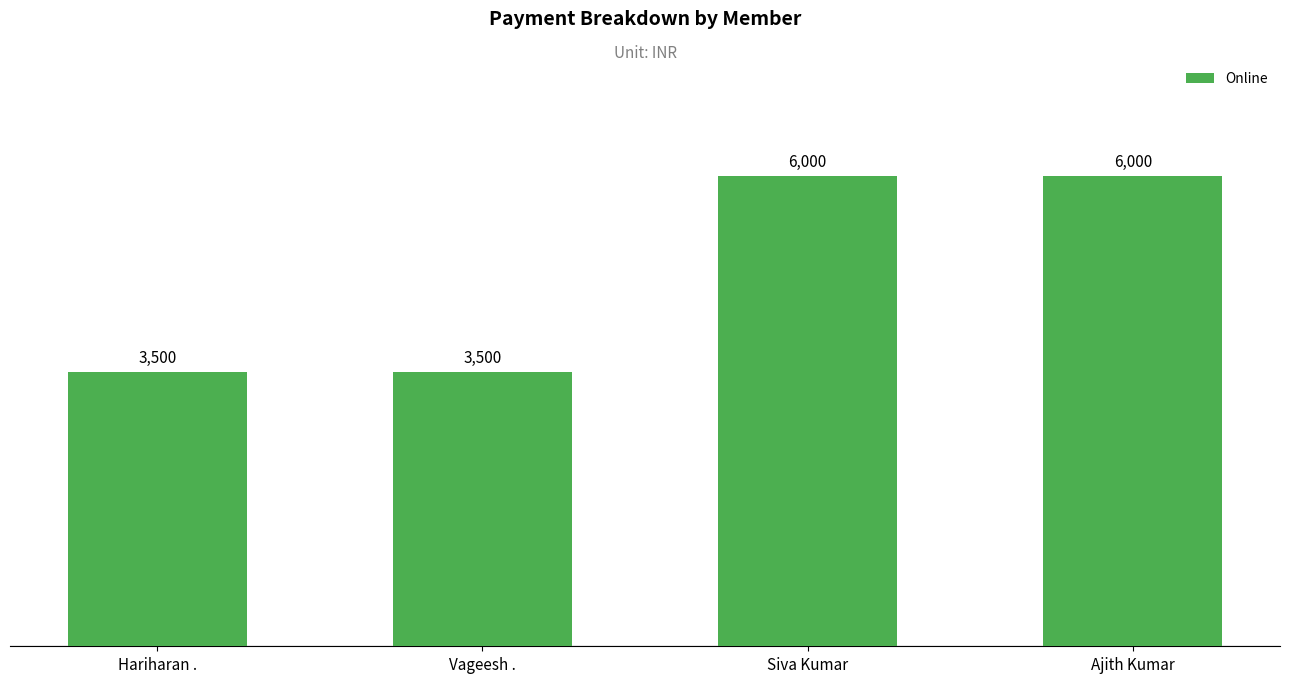

What is the change in value from Hariharan . to Ajith Kumar?

+2500